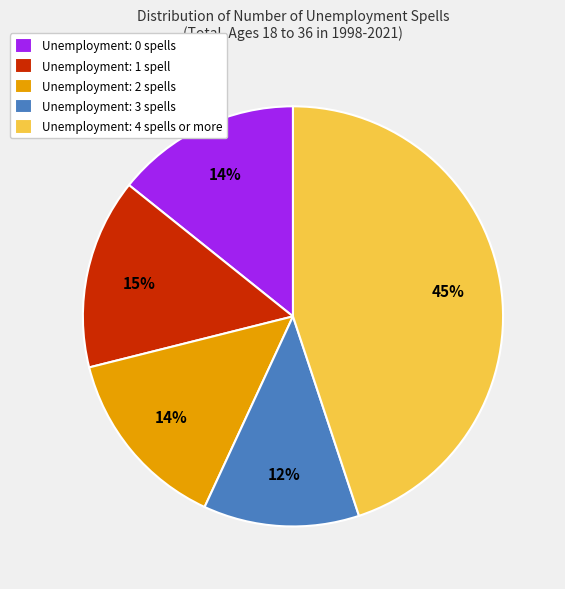

Combined, do Unemployment: 1 spell and Unemployment: 0 spells account for over 50%?

No